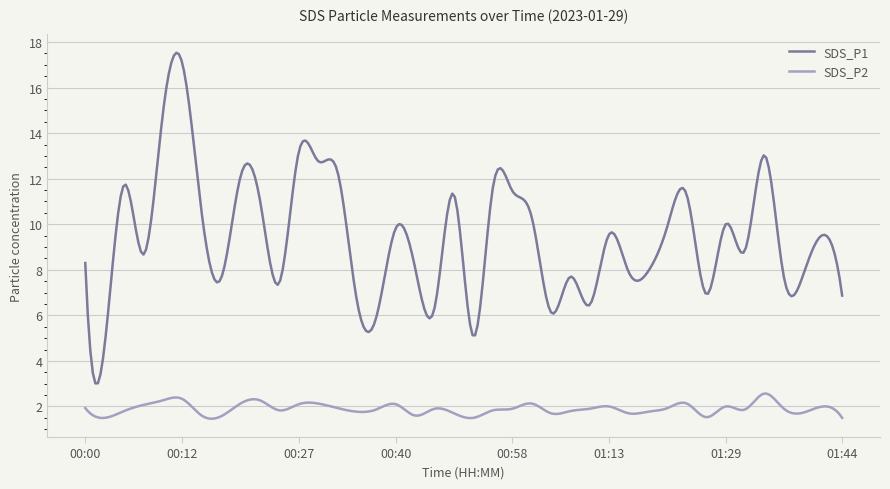

Rank the series by their average value, from highest to lowest.

SDS_P1, SDS_P2